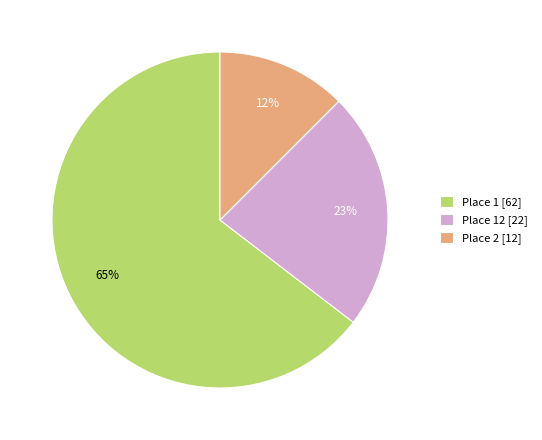

To the nearest percent, what is the average slice percentage?

33%